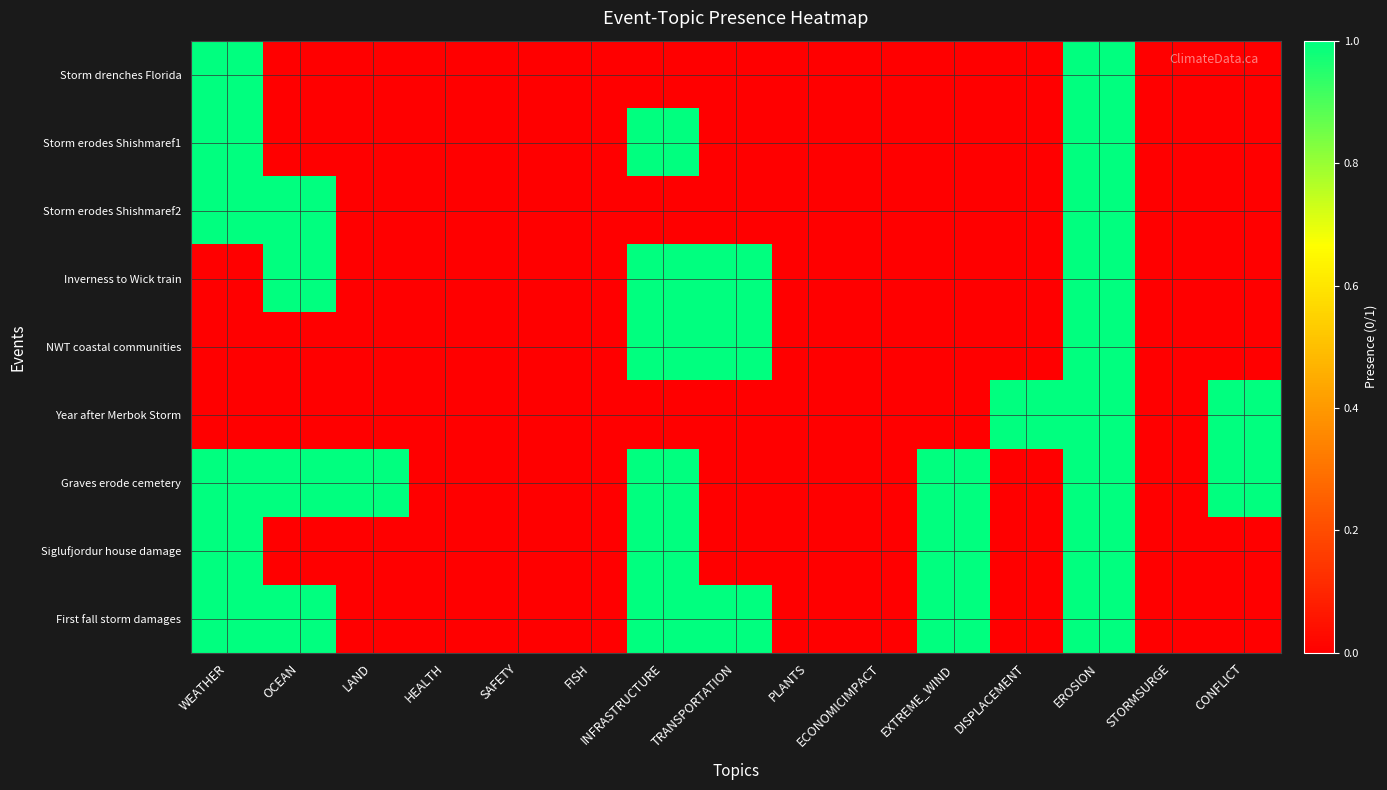

Rank the series at CONFLICT from highest to lowest value.

Year after Merbok Storm, Graves erode cemetery, Storm drenches Florida, Storm erodes Shishmaref1, Storm erodes Shishmaref2, Inverness to Wick train, NWT coastal communities, Siglufjordur house damage, First fall storm damages